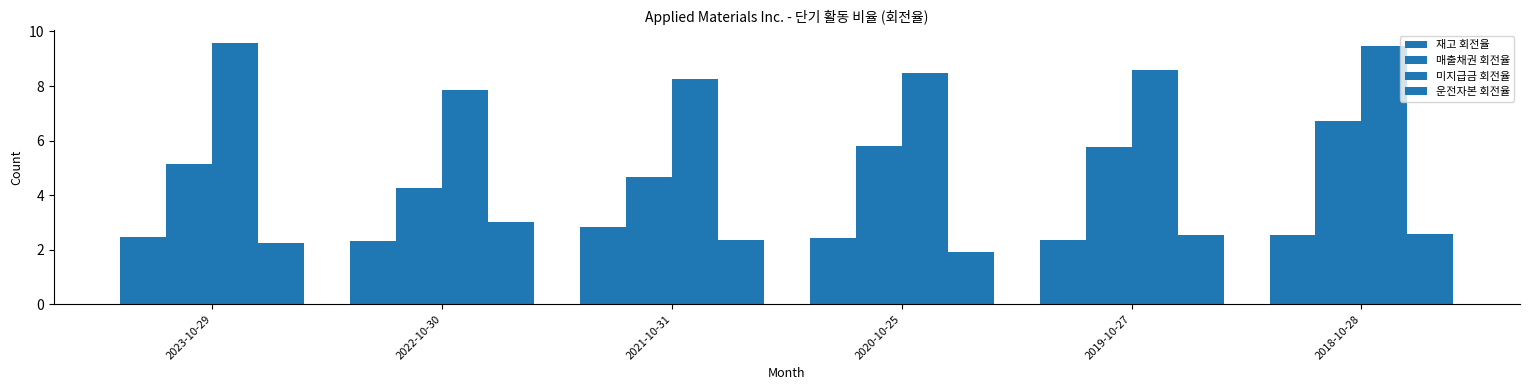

Where does the 미지급금 회전율 series first go above 8?

2023-10-29